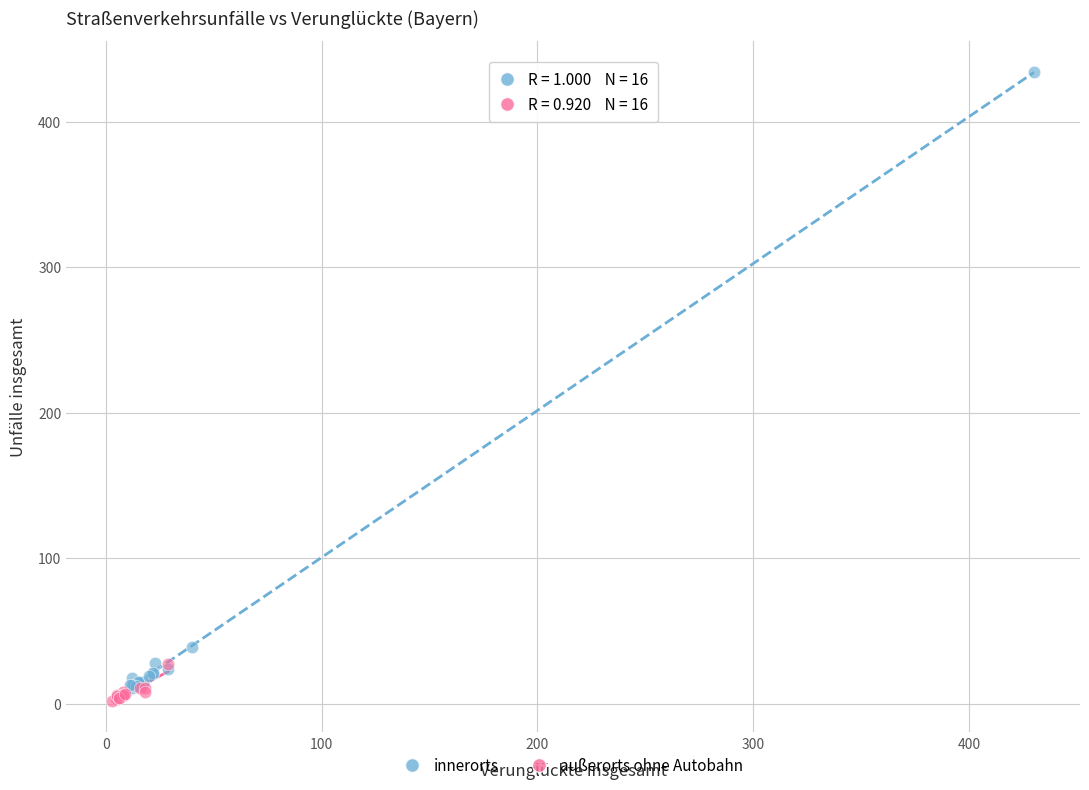

Which series has the largest Y range (max minus min)?

innerorts